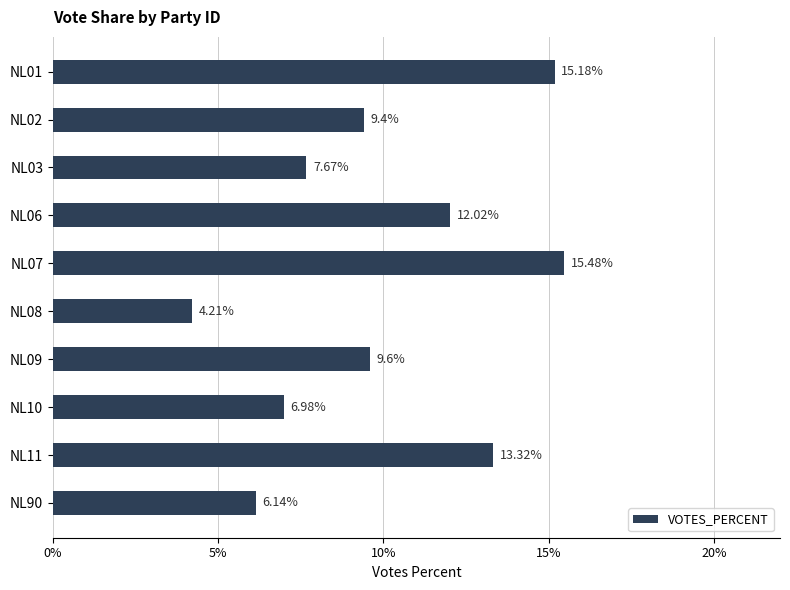

What is the difference between the maximum and minimum values?

11.3